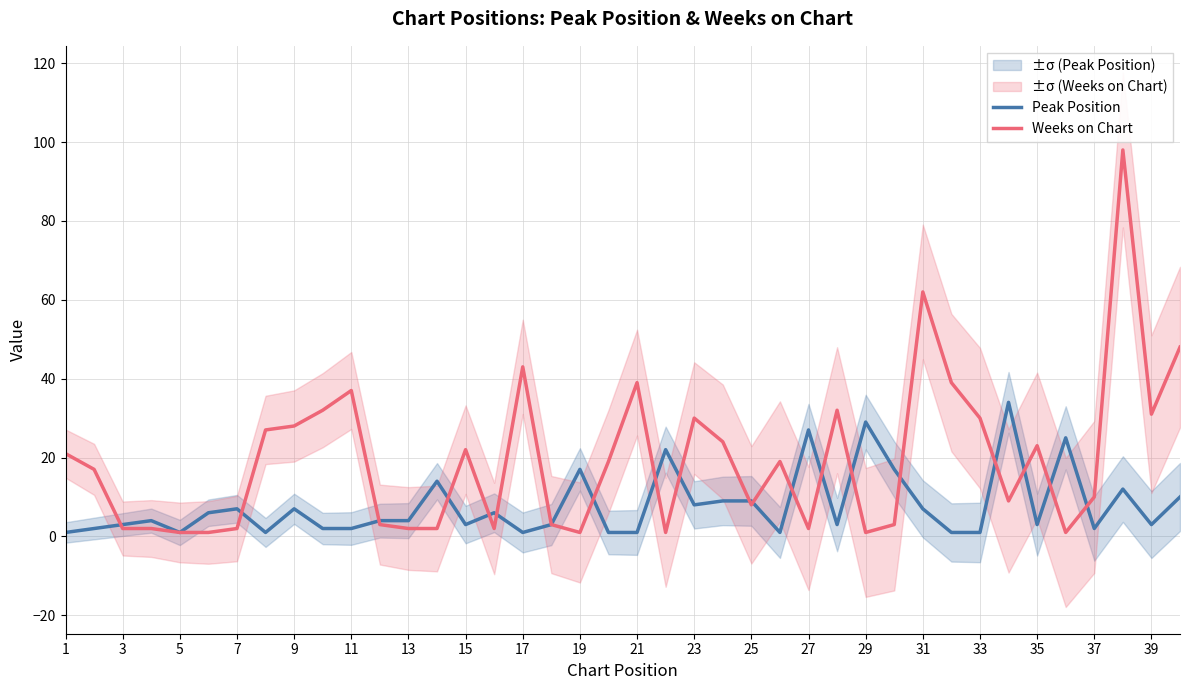

True or false: Weeks on Chart has more than 1 interior local peaks.

True